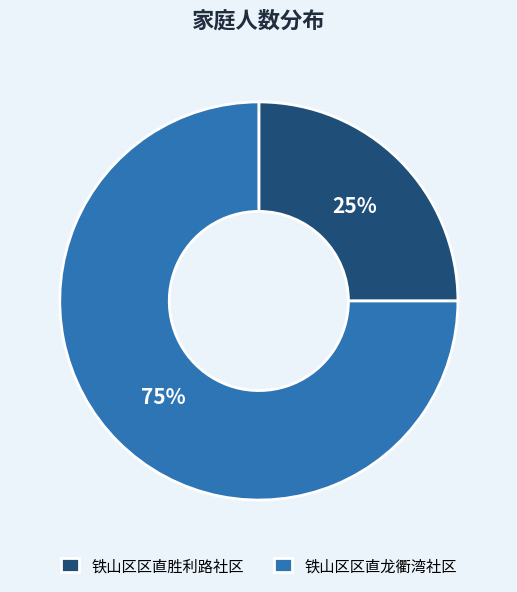

True or false: 铁山区区直胜利路社区 accounts for 20% of the total.

False